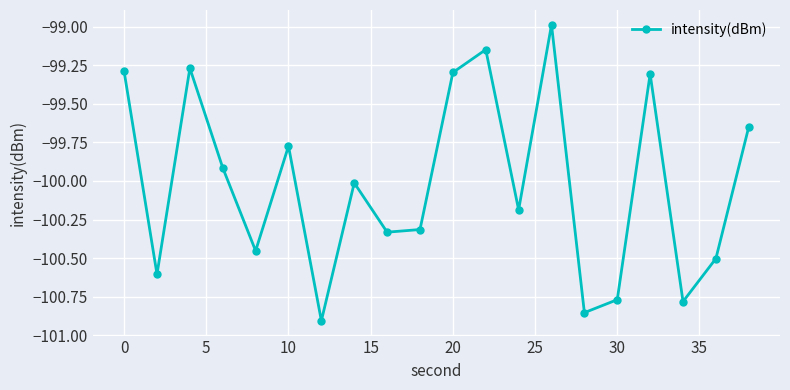

How many points are higher than both their immediate neighbors (excluding endpoints)?

6